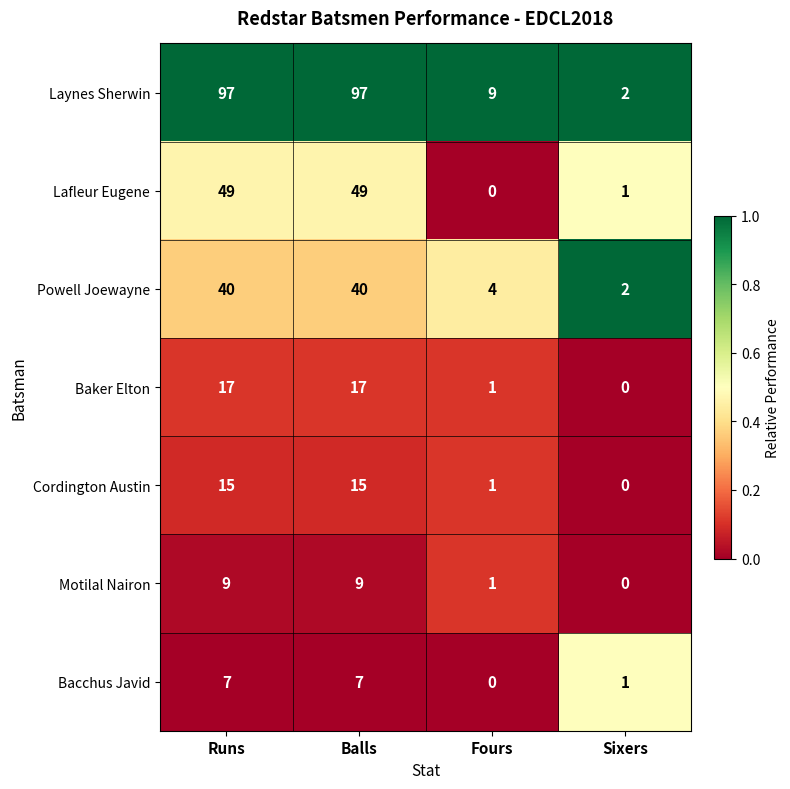

List the series in order of their peak value, lowest first.

Bacchus Javid, Motilal Nairon, Cordington Austin, Baker Elton, Powell Joewayne, Lafleur Eugene, Laynes Sherwin